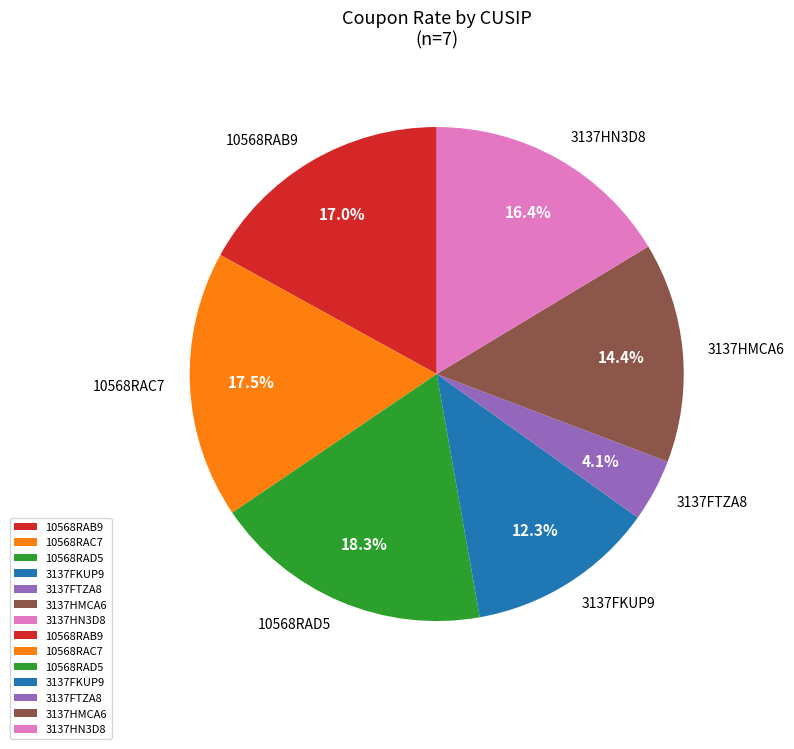

Which category has the biggest portion of the pie?

10568RAD5